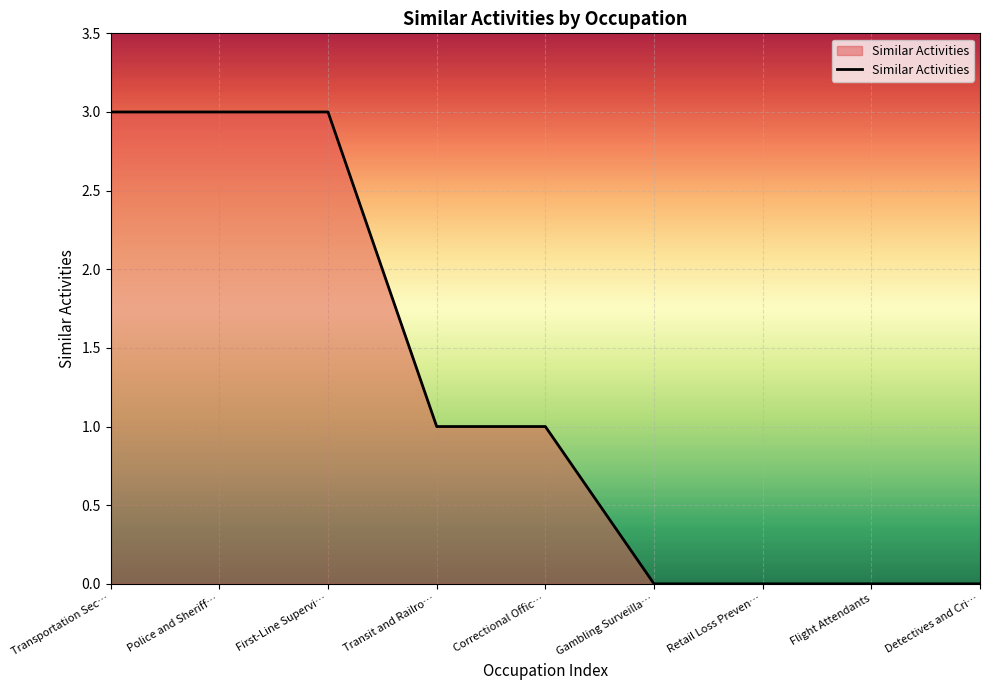

What is the maximum value shown in the chart?

3